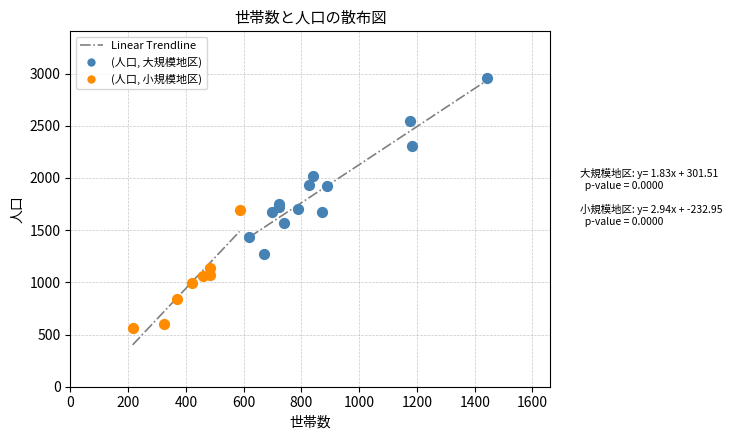

Which series has the largest Y range (max minus min)?

(人口, 大規模地区)